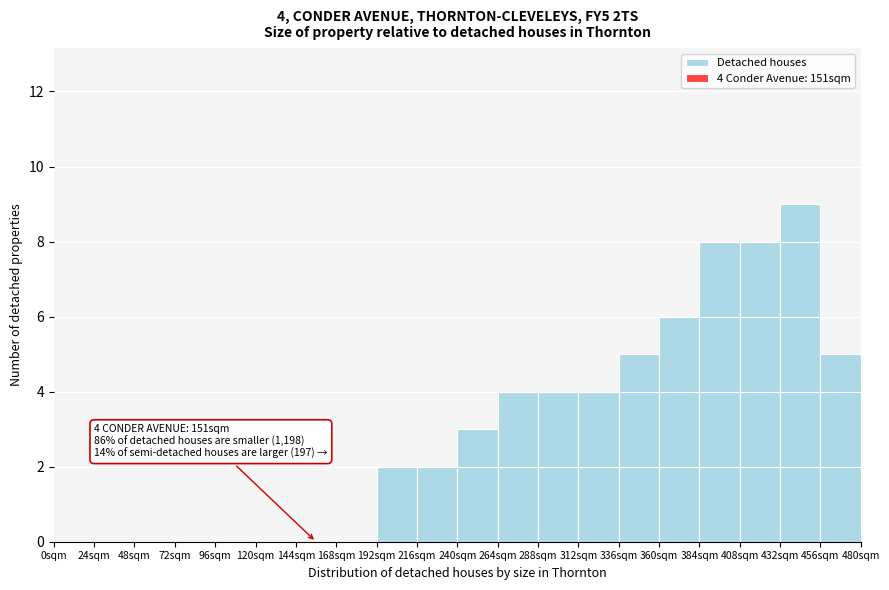

Which range on the x-axis has the tallest bar?

432 to 456